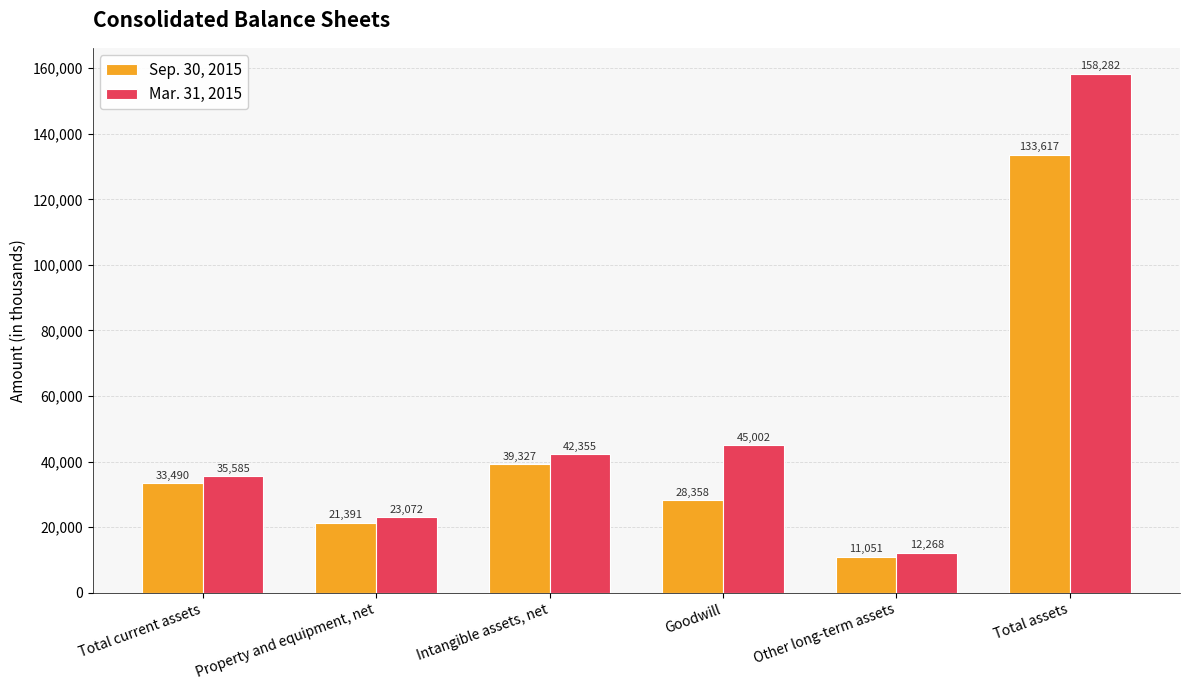

What is the difference between the Mar. 31, 2015 values at Other long-term assets and Property and equipment, net?

10804